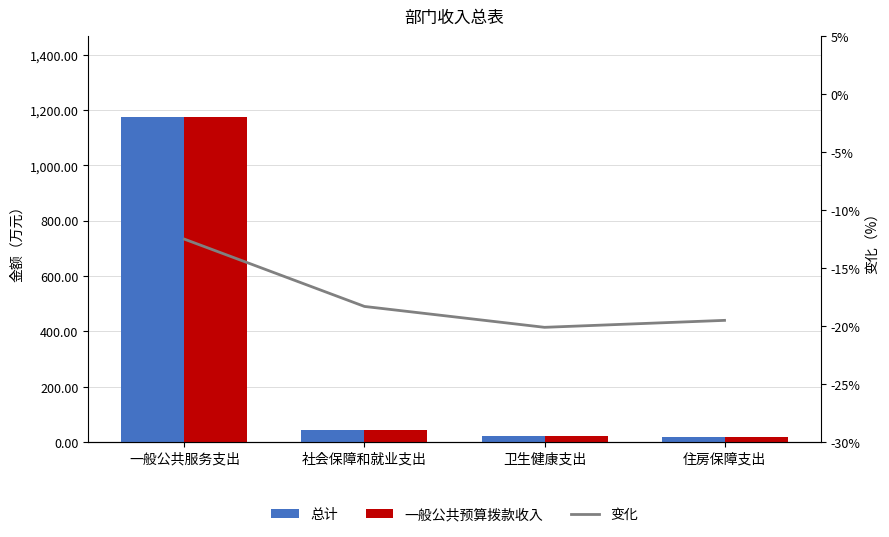

What is the sum of all 一般公共预算拨款收入 values?

1258.6